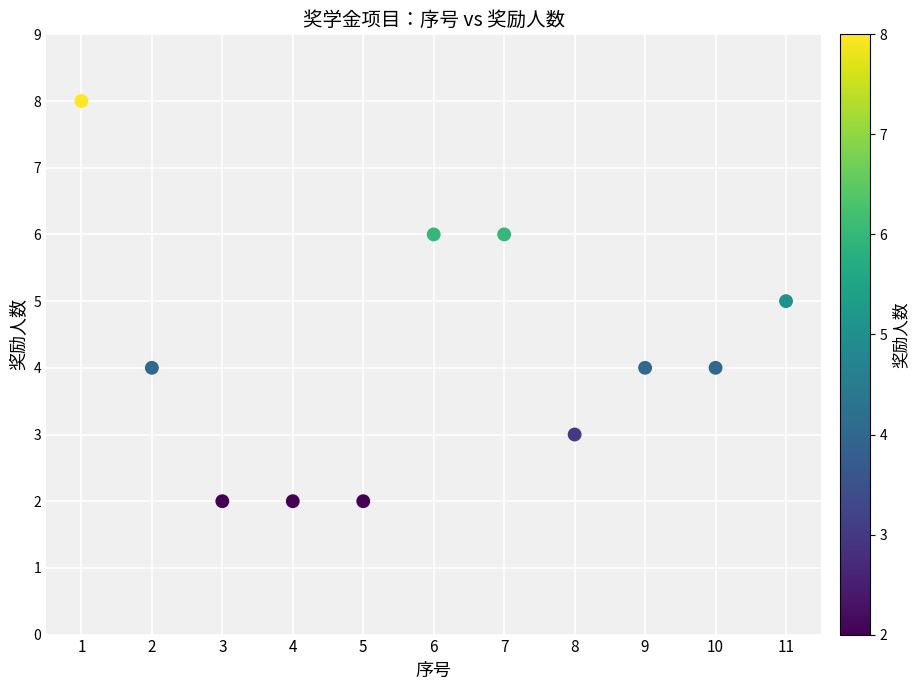

What is the range of X values (max minus min)?

10